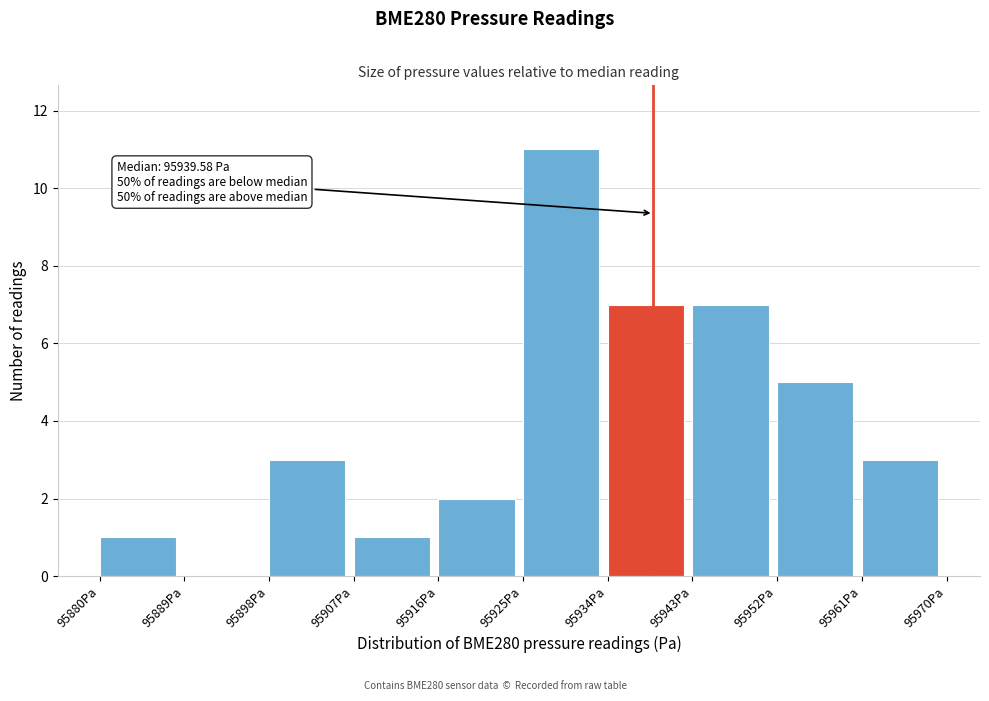

Which range on the x-axis has the tallest bar?

95926 to 95935